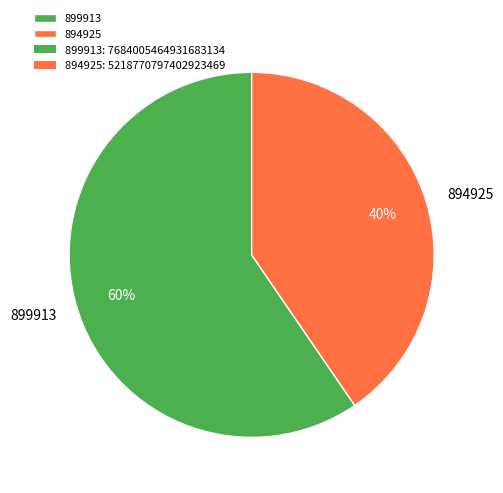

Which has a higher value, 894925 or 899913?

899913